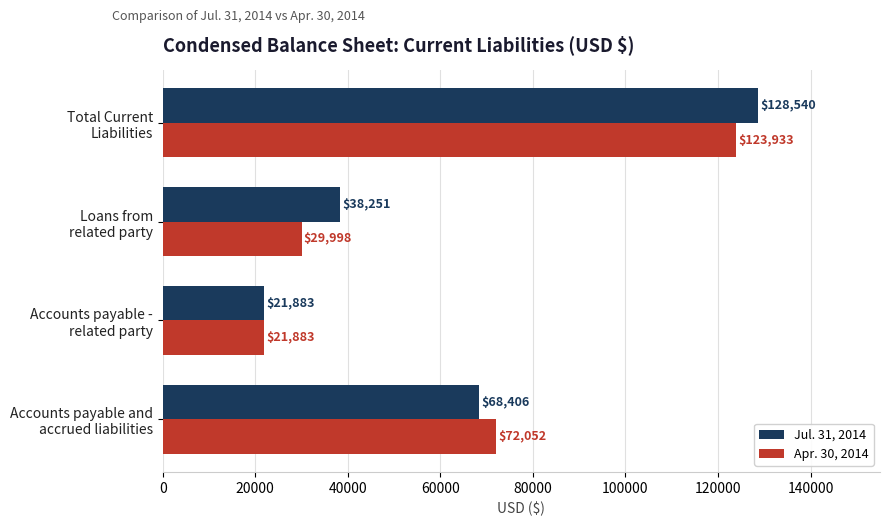

What is the difference between the maximum and second lowest values in the Apr. 30, 2014 series?

93935